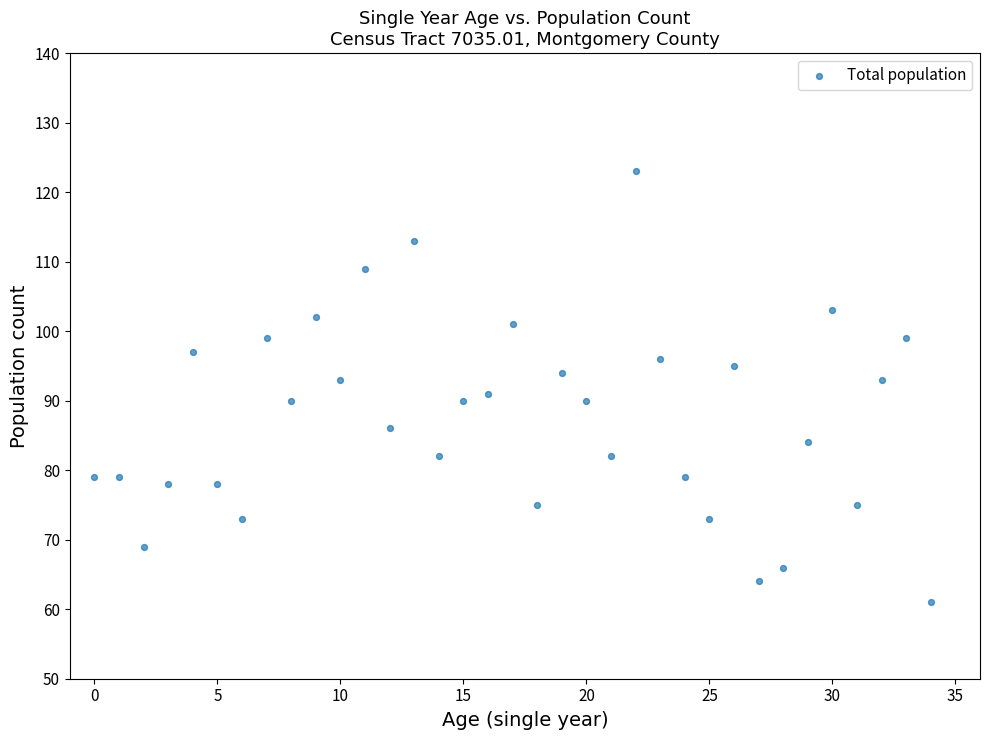

What is the range of Y values (max minus min)?

62